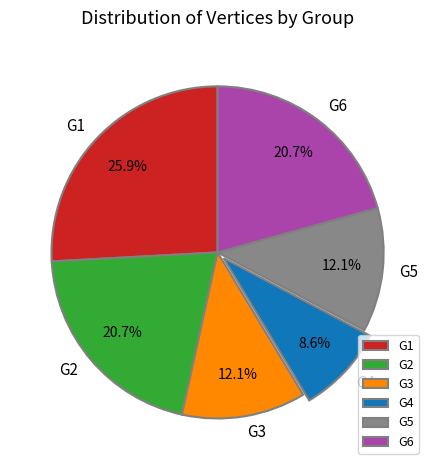

Between G1 and G4, which is larger?

G1